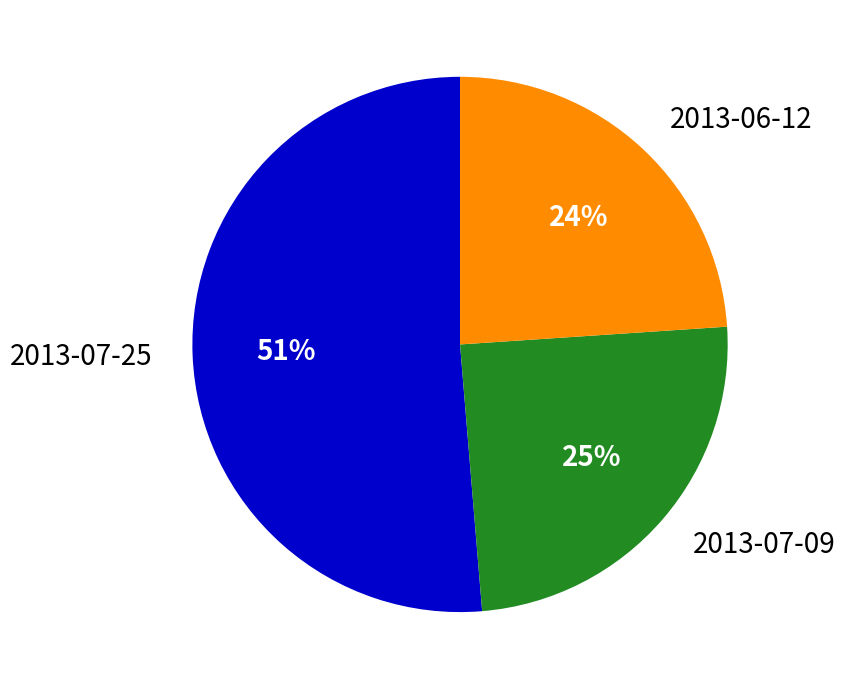

How many segments does this pie chart have?

3